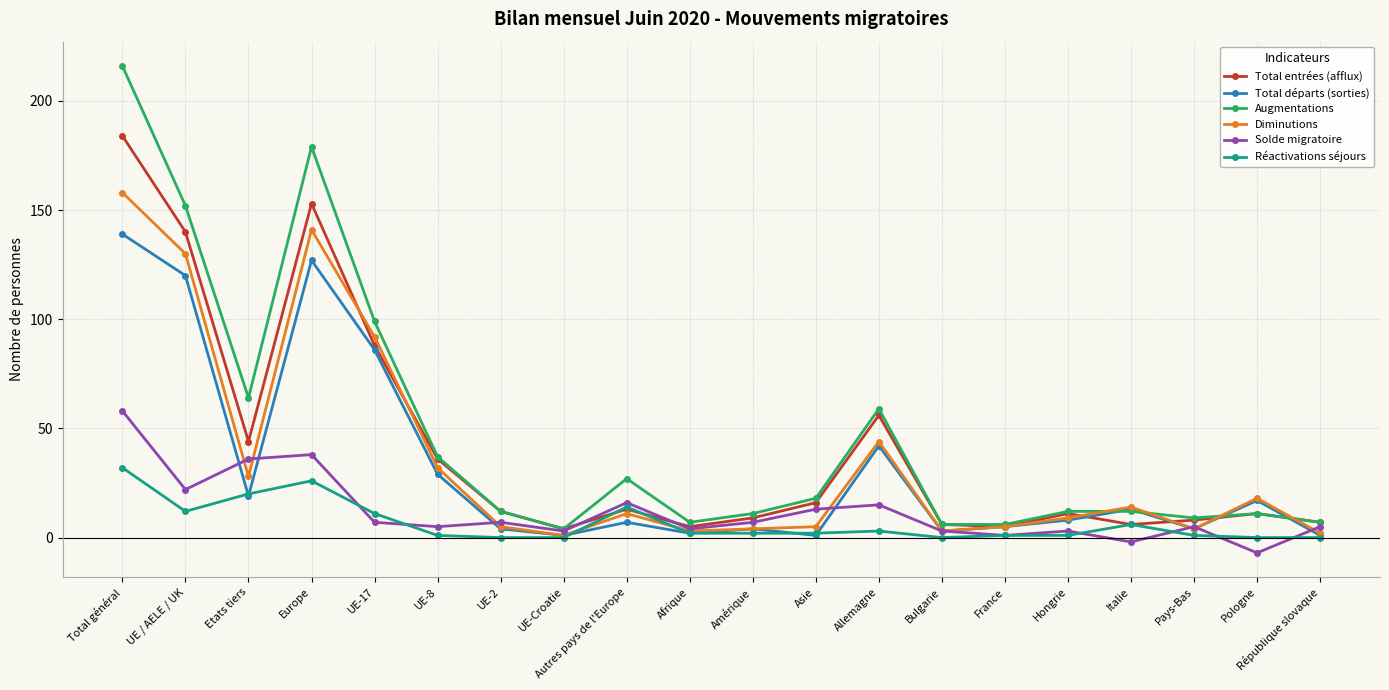

What is the label of the 20th point from the right?

Total général